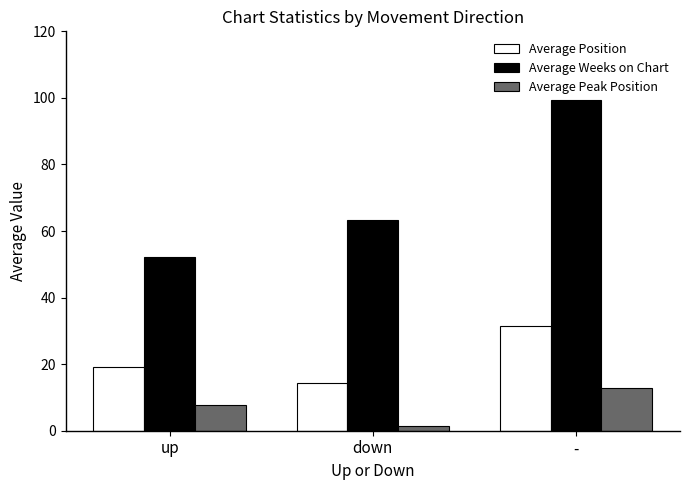

Is it true that Average Position equals 19.2 at up?

True